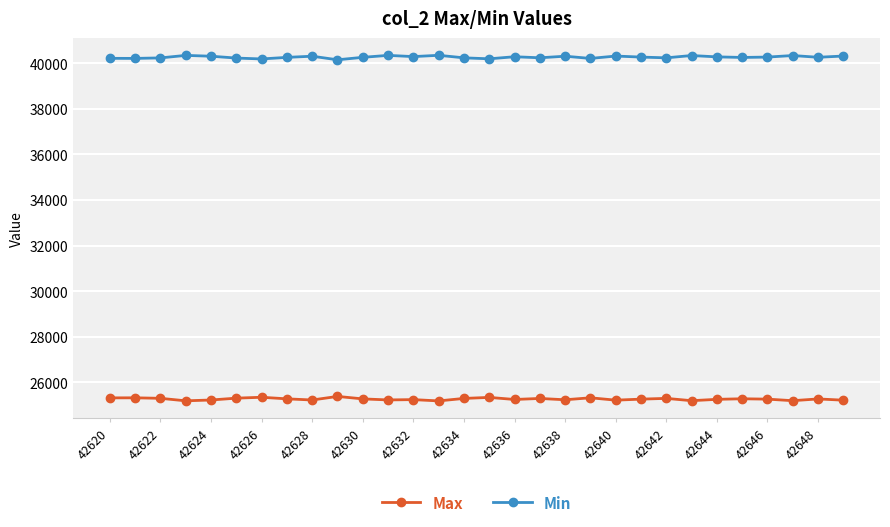

True or false: Min and Max cross at least once.

False